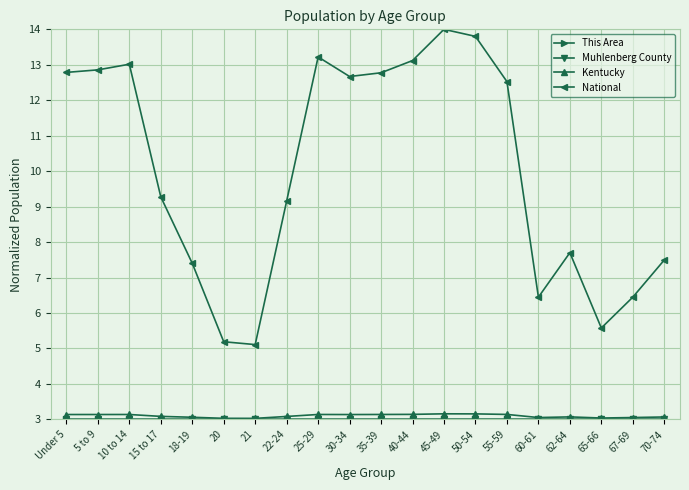

Which series changed the most between Under 5 and 10 to 14?

National